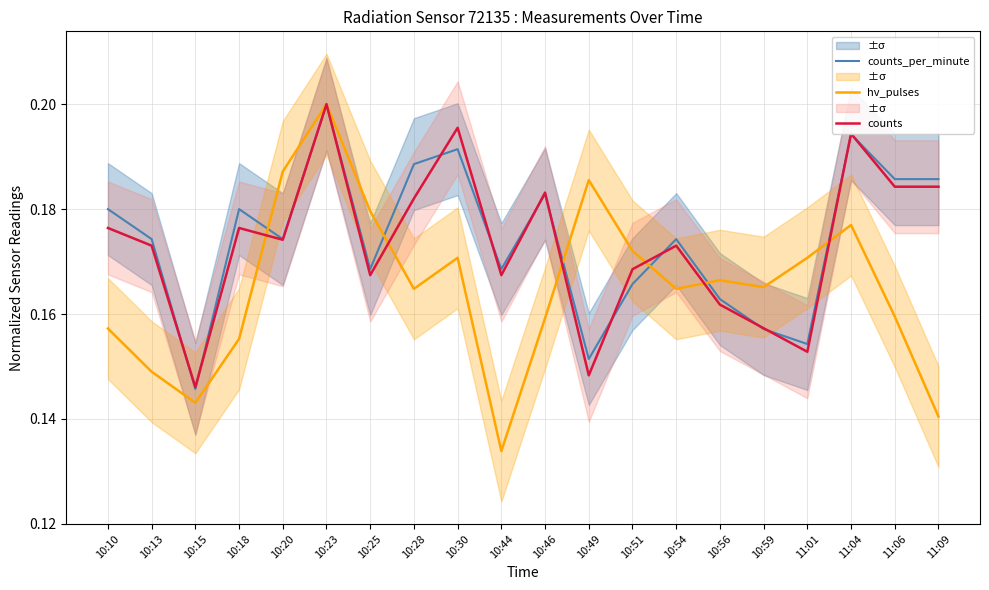

How many lines are shown in the chart?

3